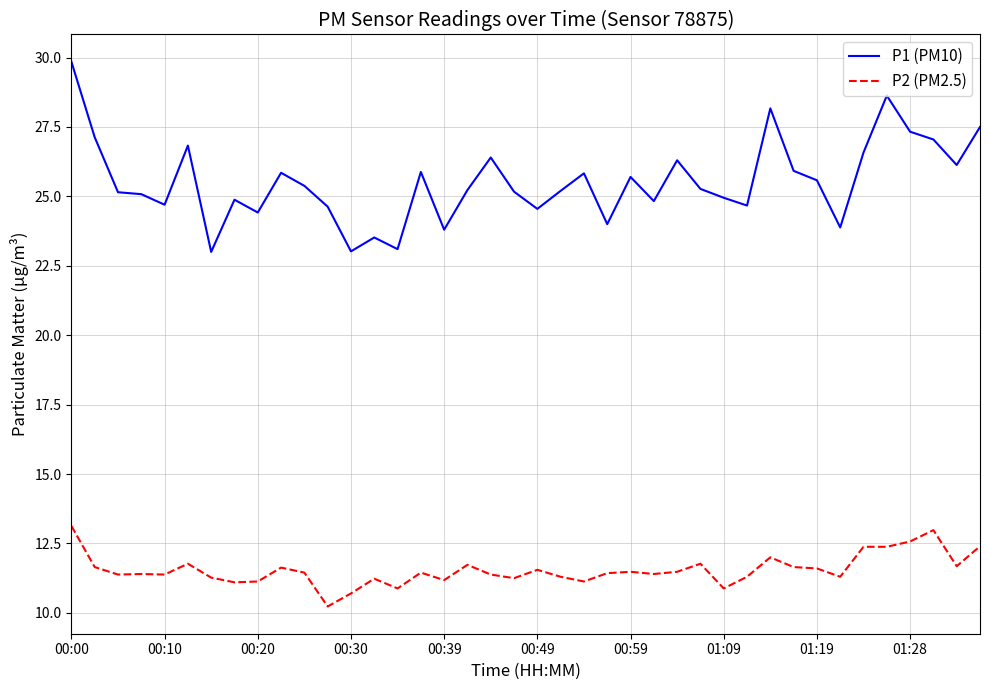

Rank the series by their maximum value, from lowest to highest.

P2 (PM2.5), P1 (PM10)